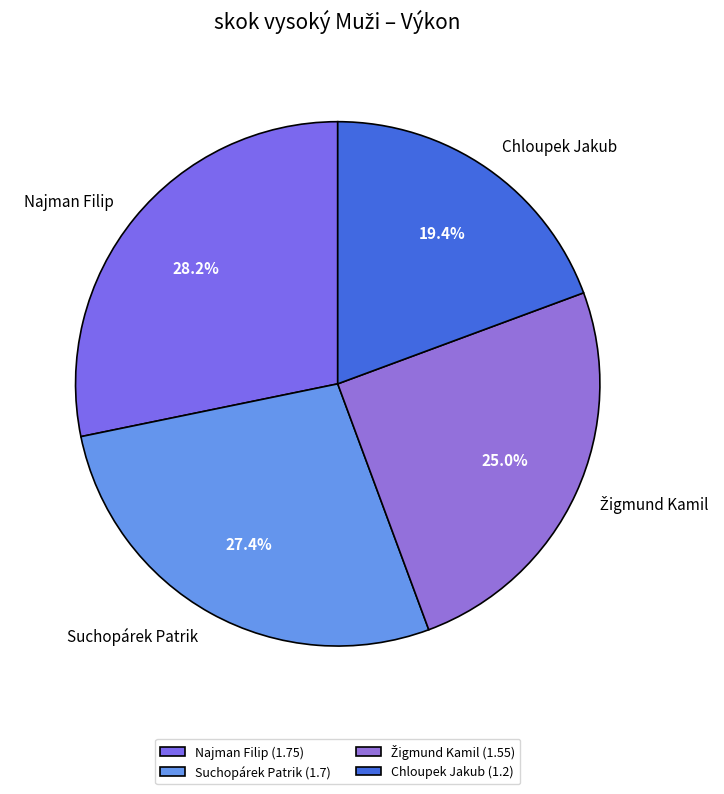

Is it true that Žigmund Kamil is 36% of the pie?

False